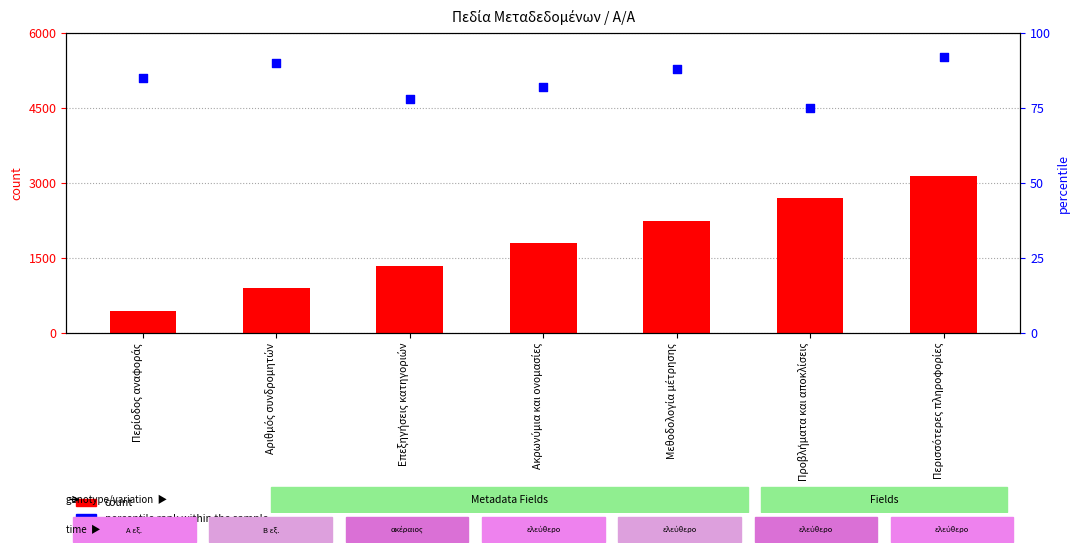

Which series has the largest total across all categories?

count